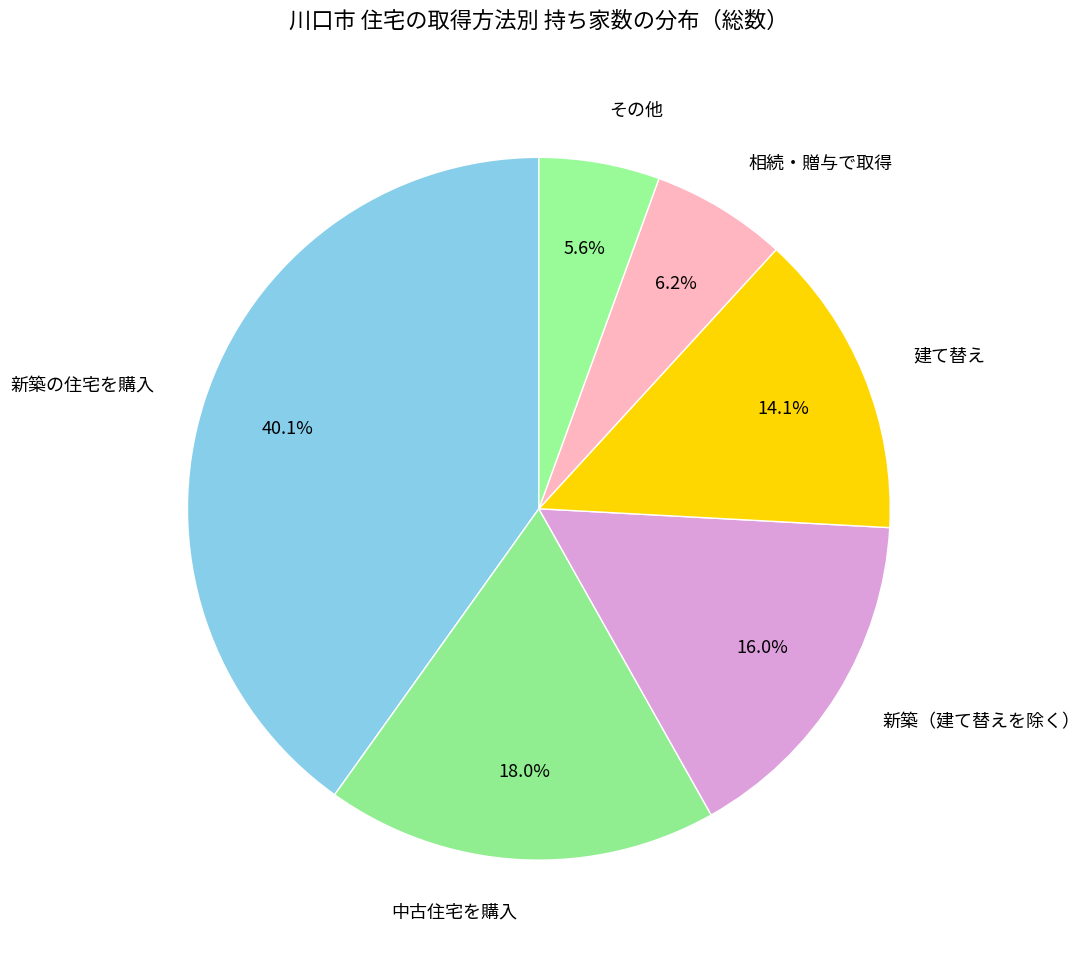

To the nearest percent, what is the difference between the その他 and 建て替え slice percentages?

9%